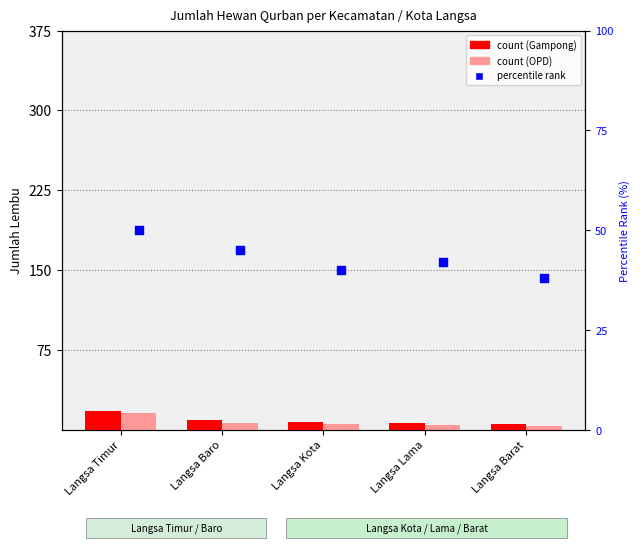

What is the total value across all series at Langsa Timur?

84